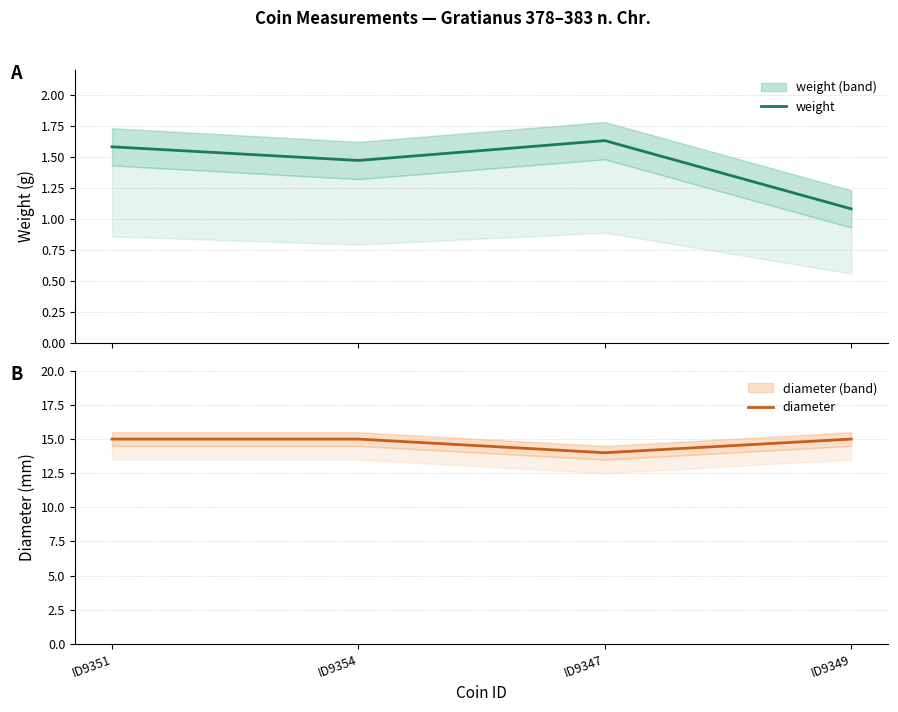

Read the diameter value at ID9347.

14